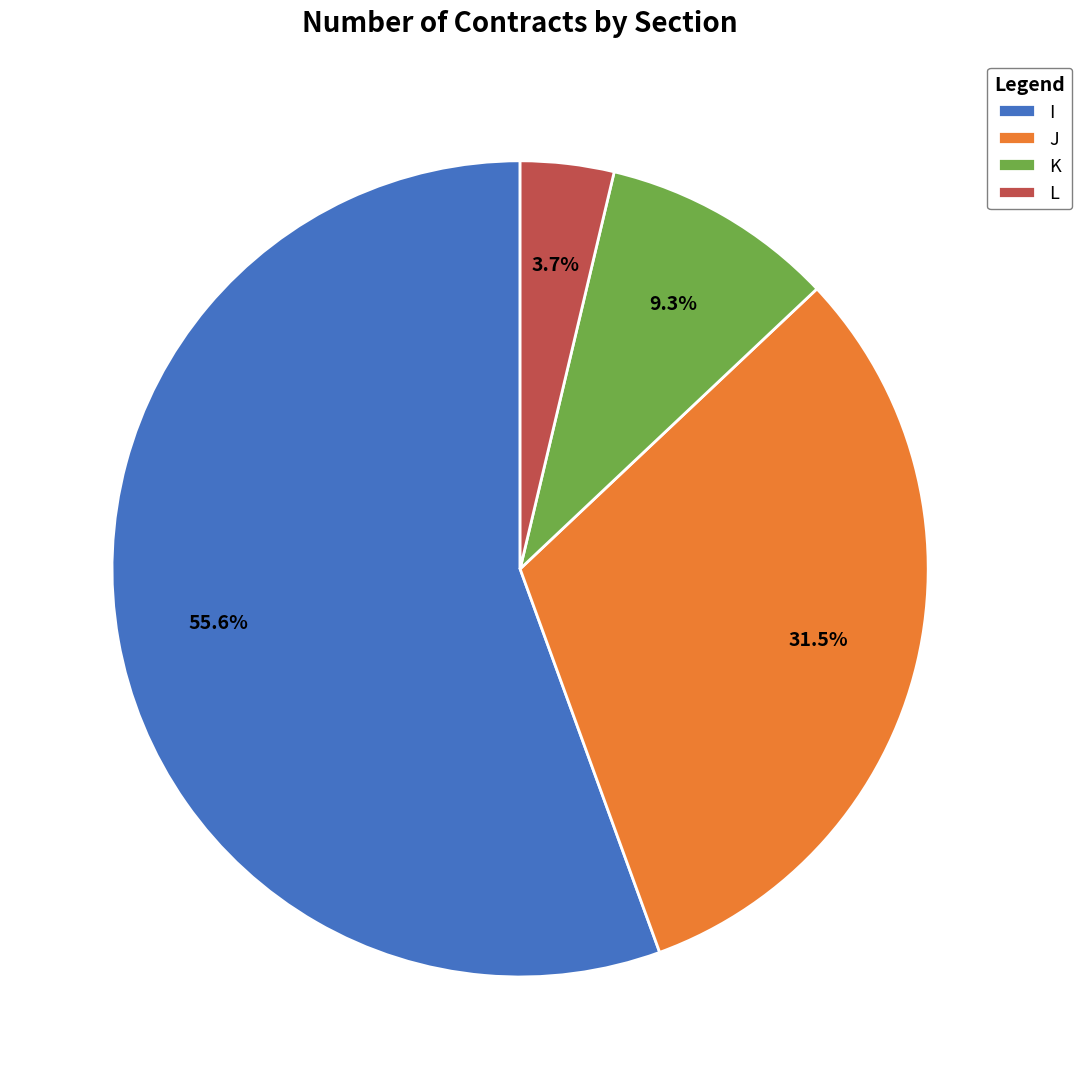

Which category has the biggest portion of the pie?

I